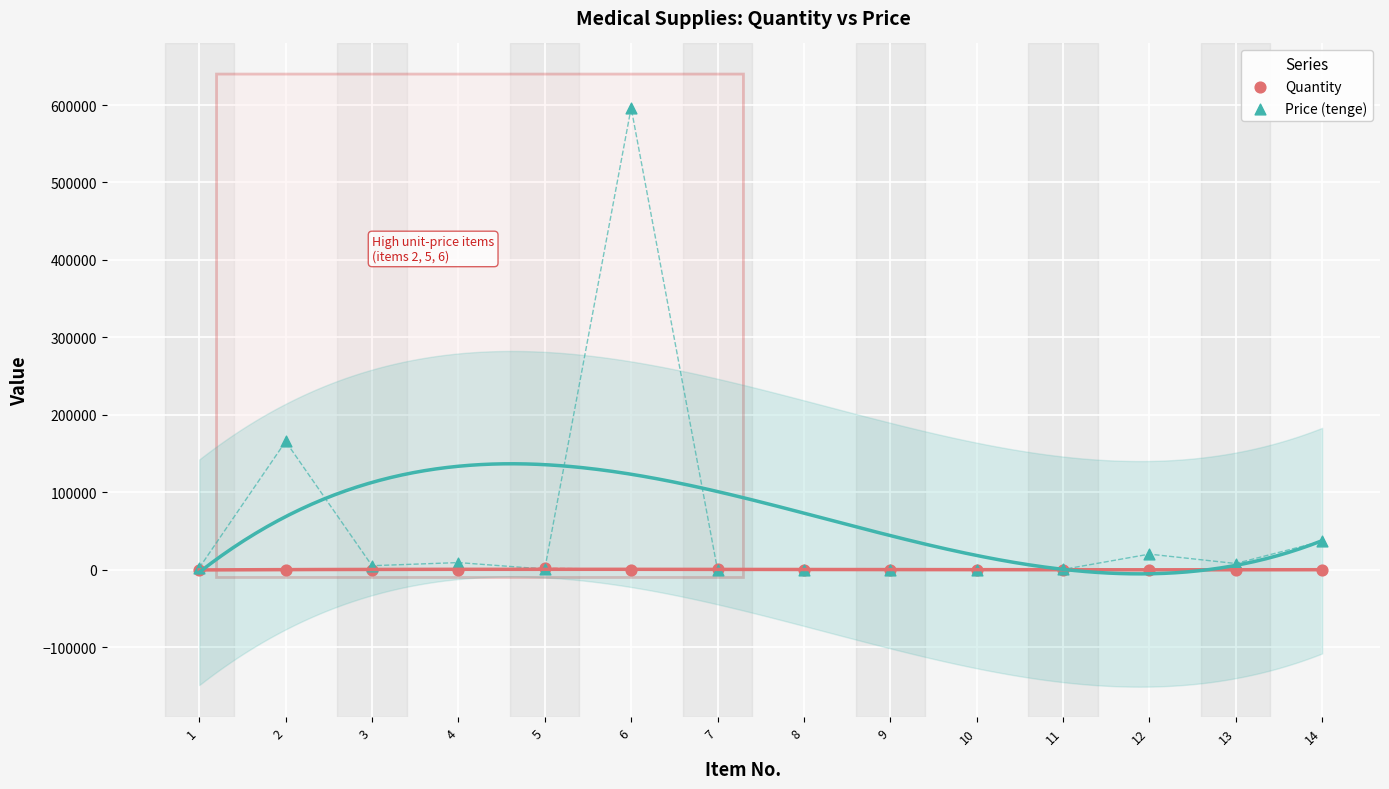

In the Price (tenge) series, what Y value is closest to 298253?

165678.0